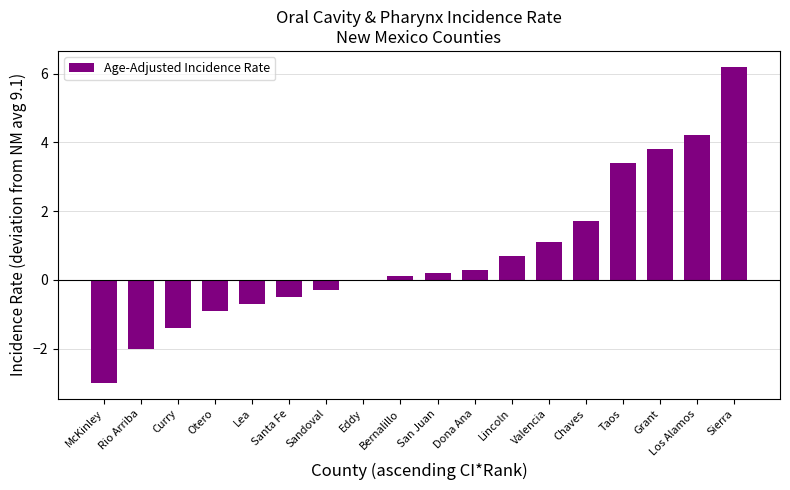

At which category does the chart reach its peak across all series?

Sierra